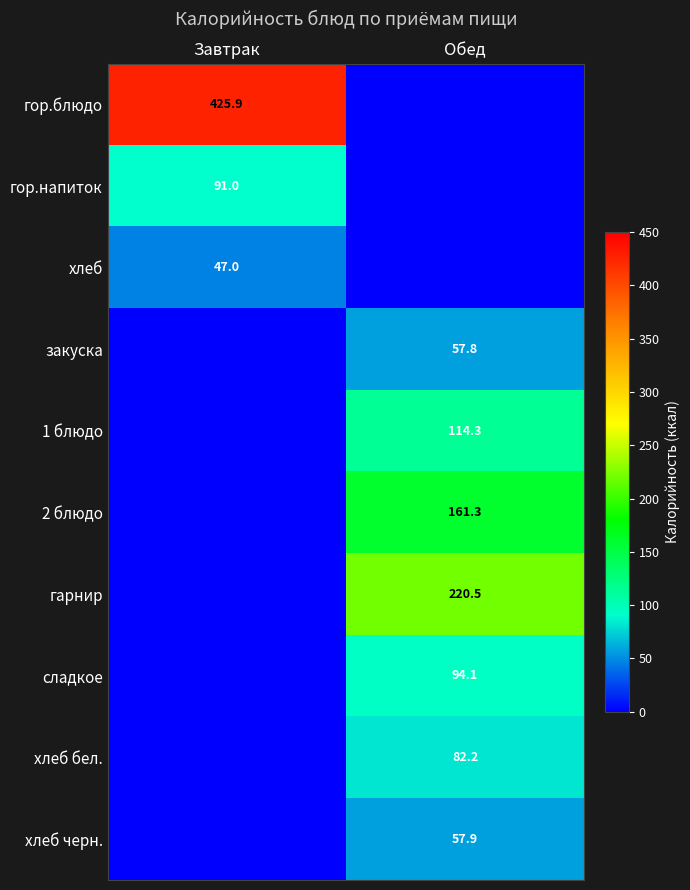

What is the maximum value shown in the chart?

425.9